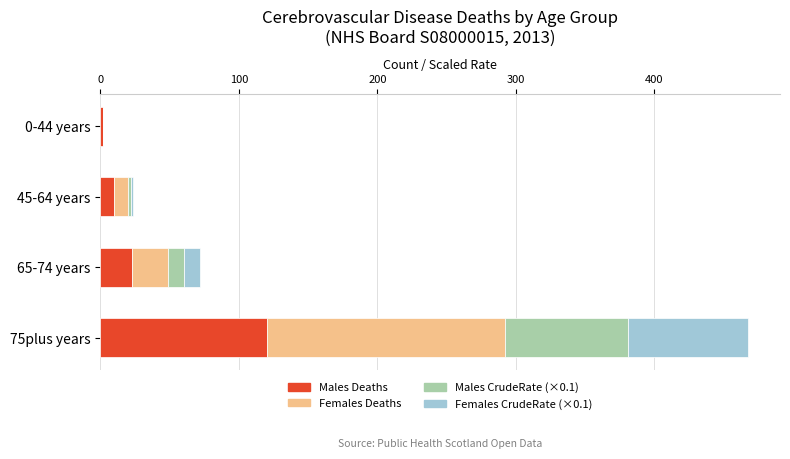

What is the highest value of the Males Deaths series?

120.0